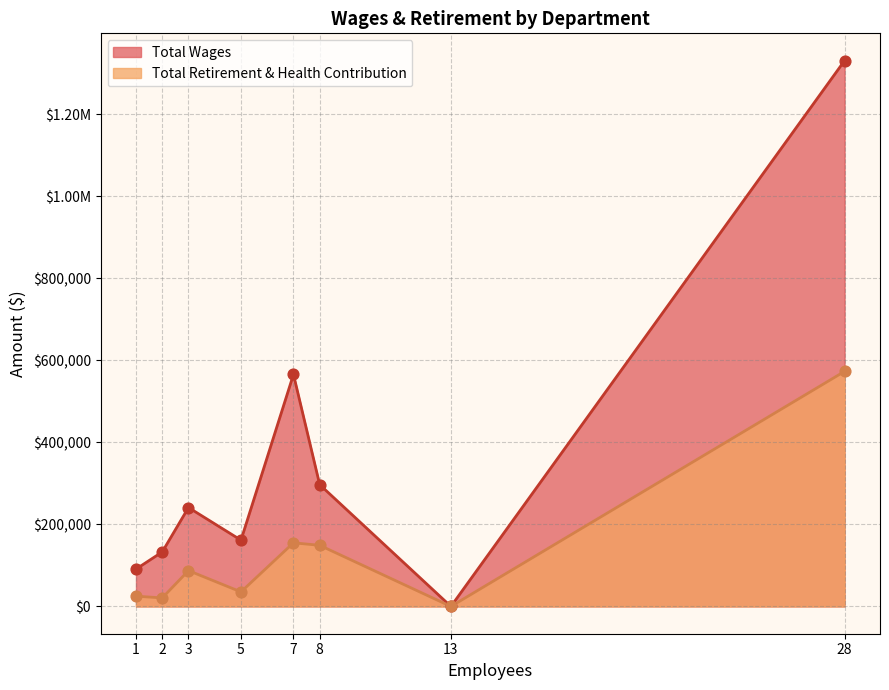

At how many categories does at least one series exceed 33233?

7